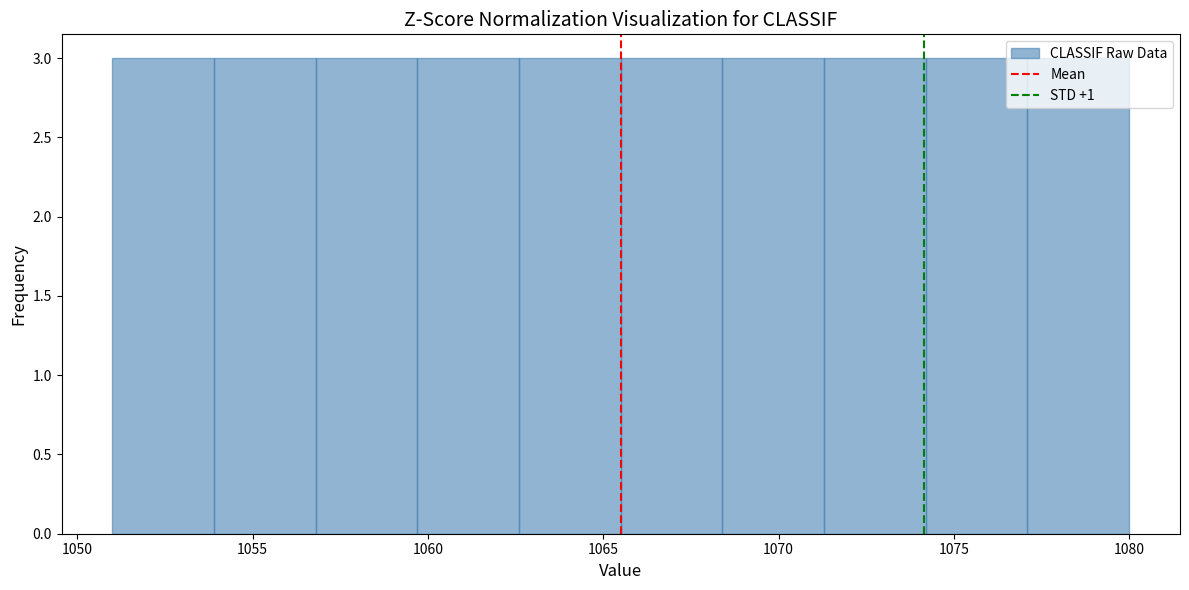

Reading left to right, transcribe this chart: for each bar, give the range it covers on the x-axis and its height. Neither the bar edges nor the heights are printed on the chart, so give them approximately, as read against the axes.

1051.0 to 1053.9: 3
1053.9 to 1056.8: 3
1056.8 to 1059.7: 3
1059.7 to 1062.6: 3
1062.6 to 1065.5: 3
1065.5 to 1068.4: 3
1068.4 to 1071.3: 3
1071.3 to 1074.2: 3
1074.2 to 1077.1: 3
1077.1 to 1080.0: 3